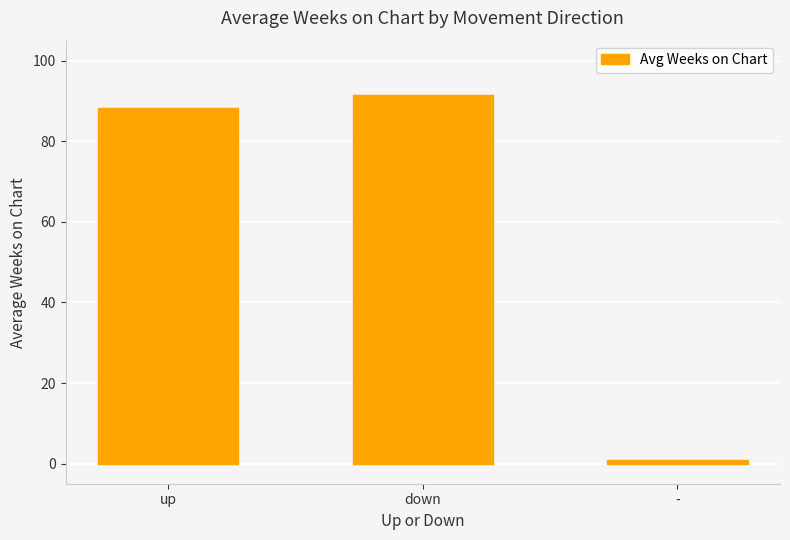

What is the average value?

60.2